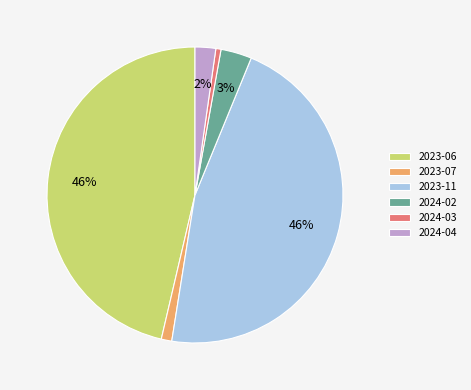

What percentage is the 2023-06 slice, to the nearest percent?

46%